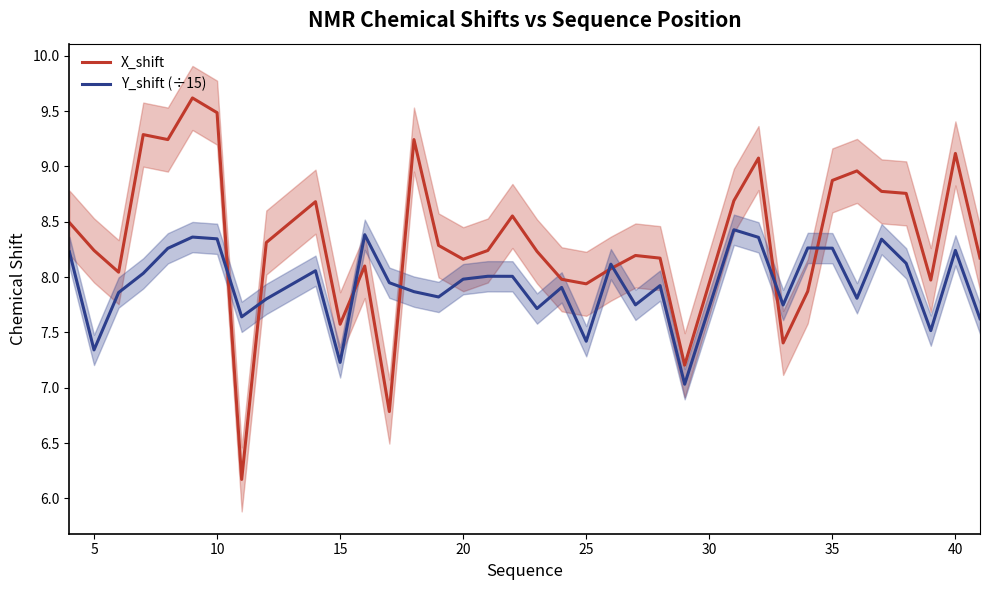

What is the value of the X_shift point at the 29th from the left?

7.9